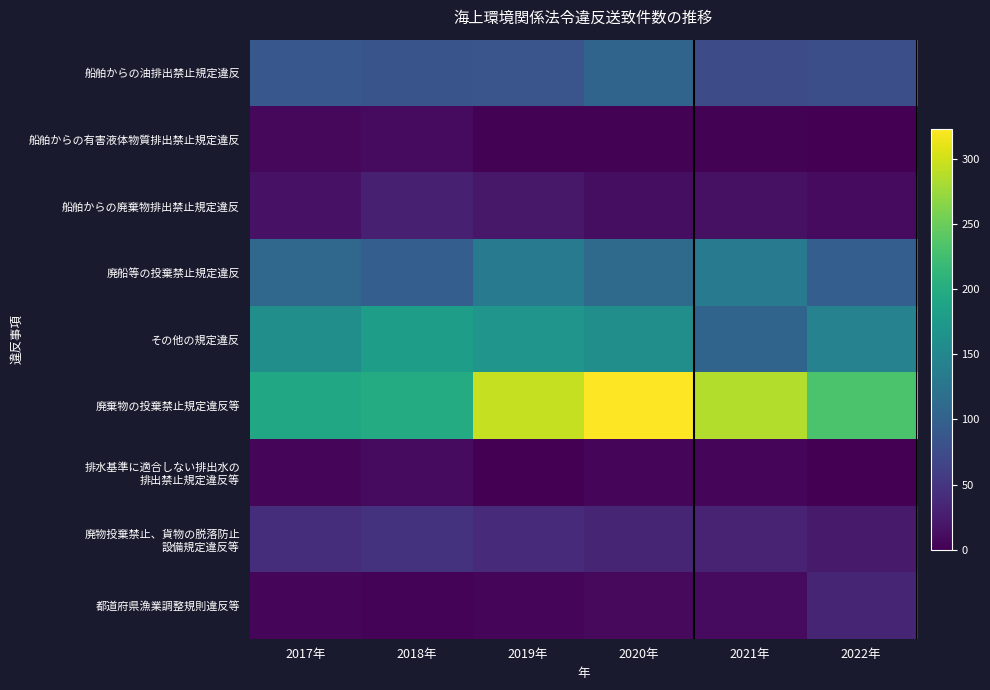

Which category has the highest value across all series?

2020年